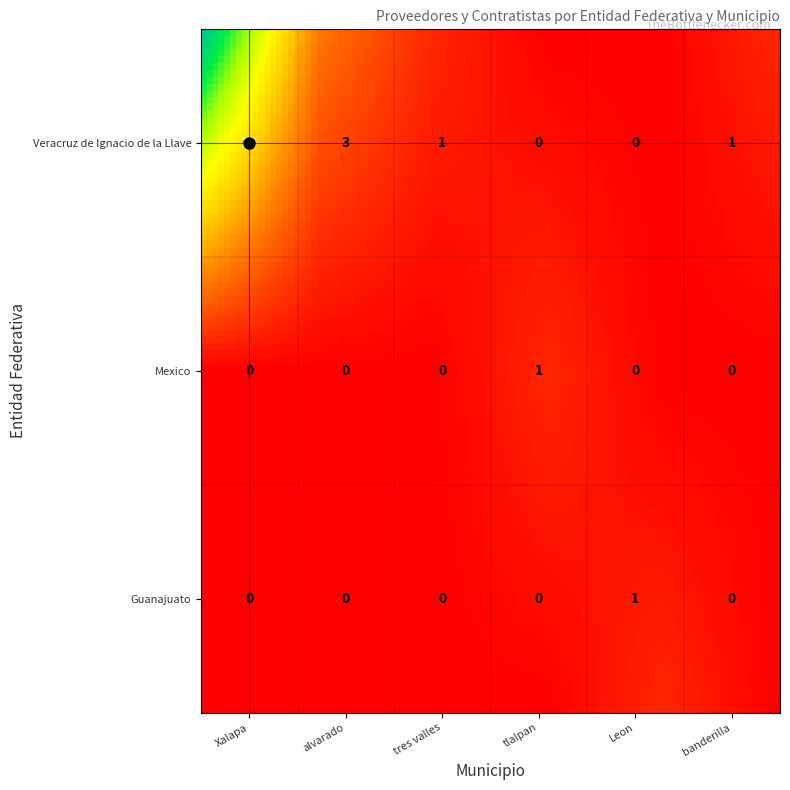

Is it true that Persona fisica equals 49 at 13?

False